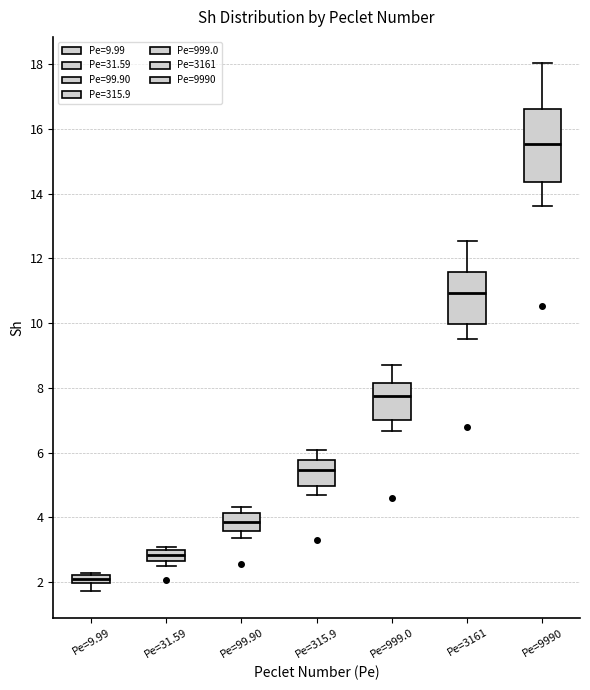

Which box's median line is the highest?

Pe=9990